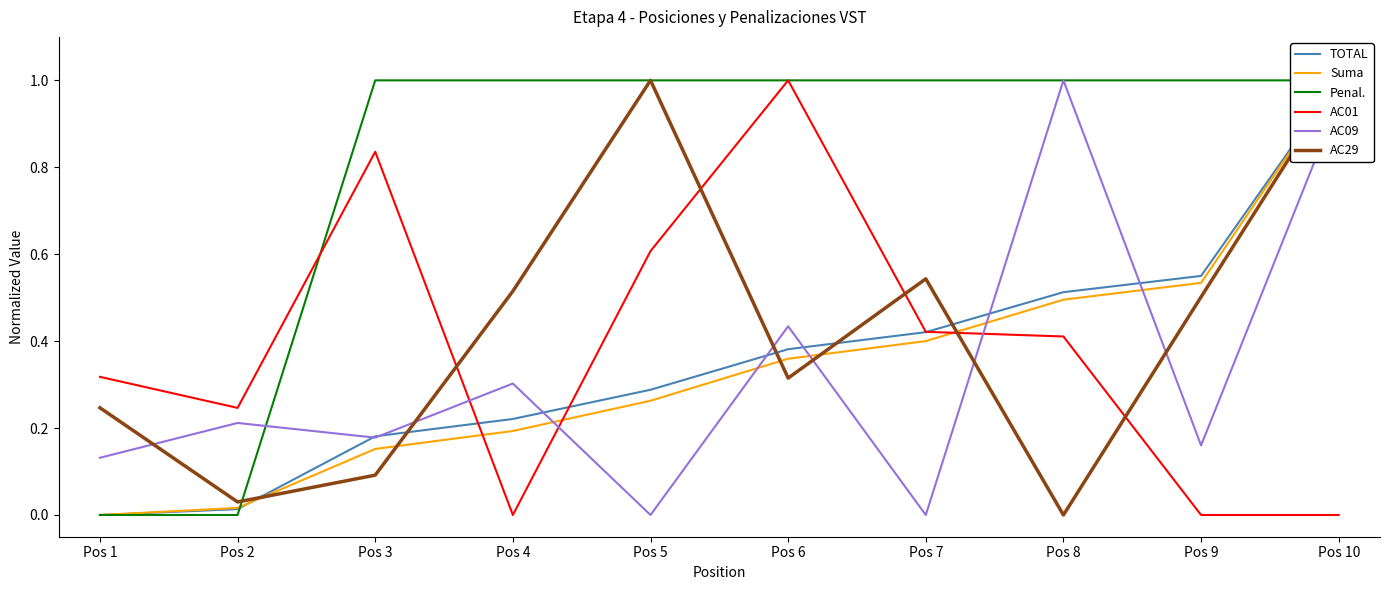

At which category does AC09 reach its first local peak?

Pos 2